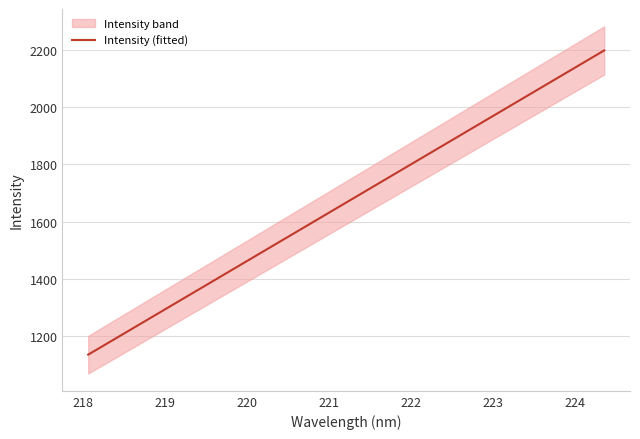

What is the greatest value displayed?

2197.6